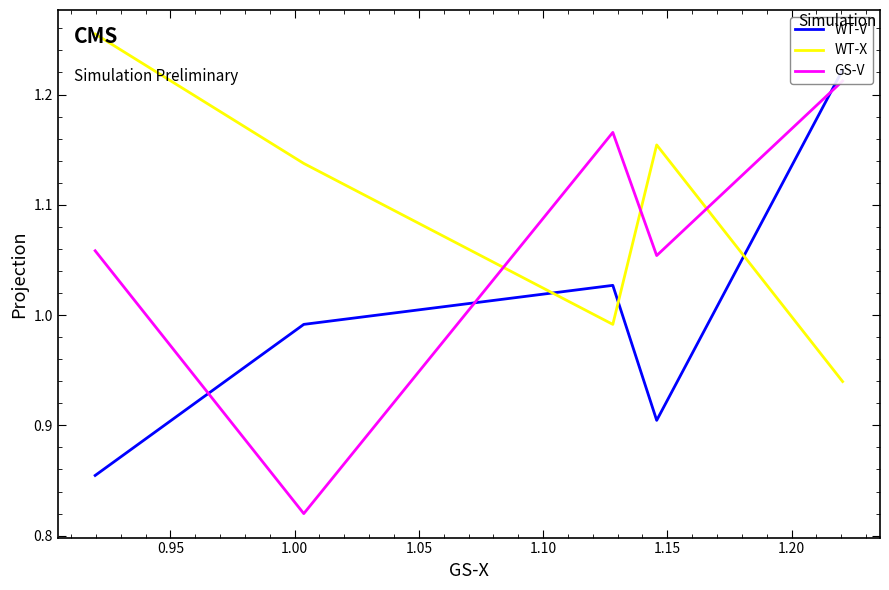

How many interior local peaks does the GS-V series have?

1